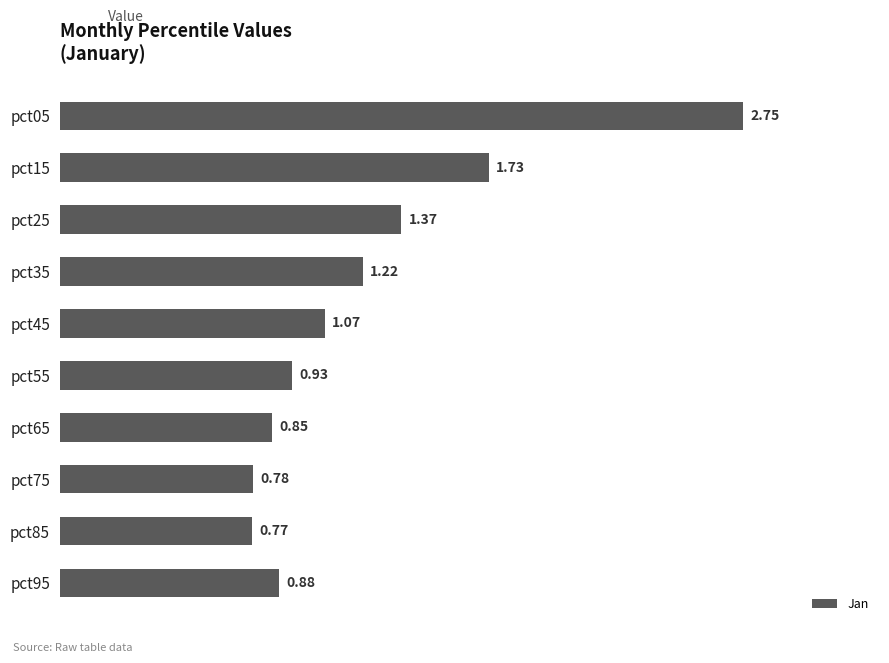

Rank the categories by value from highest to lowest.

pct05, pct15, pct25, pct35, pct45, pct55, pct95, pct65, pct75, pct85